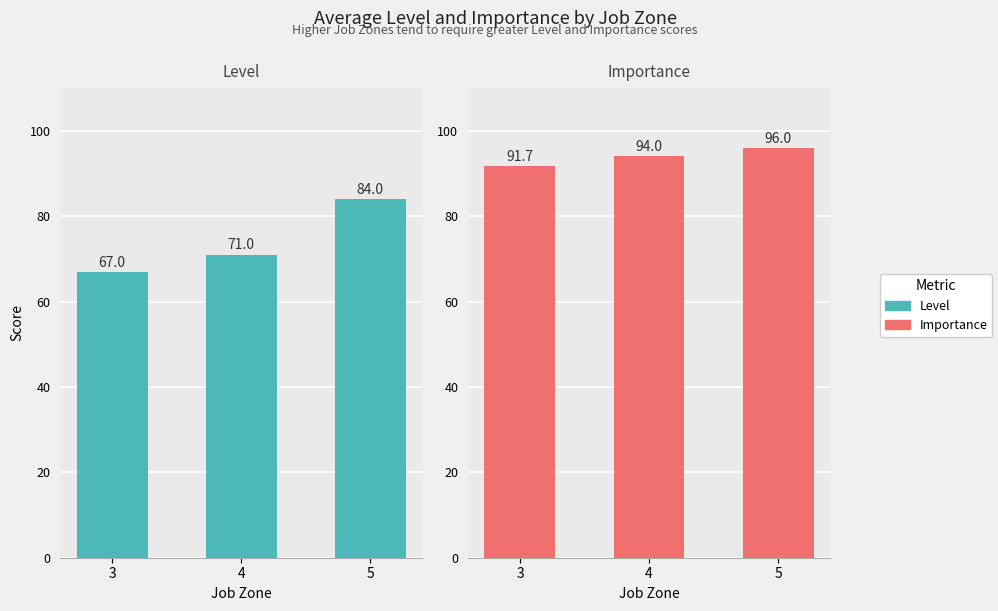

What is the difference between the Importance values at 5 and 4?

2.0